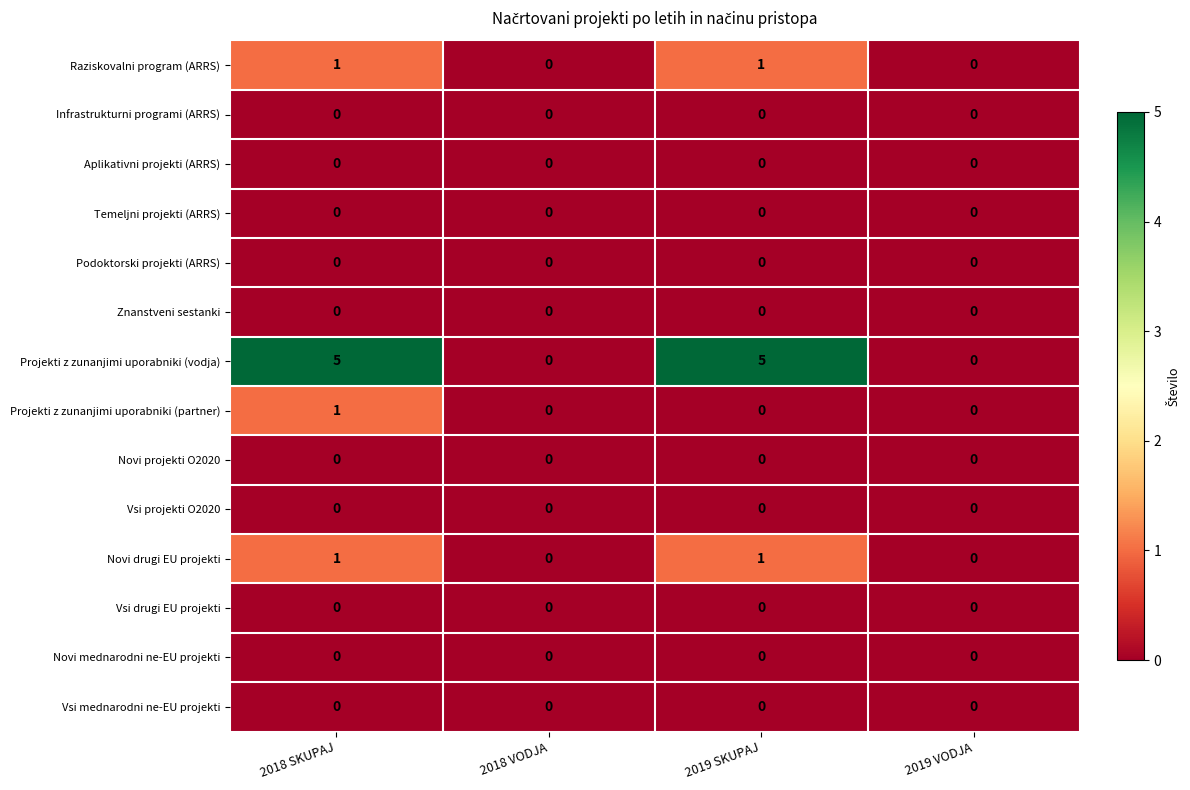

What is the total value across all series at 2018 SKUPAJ?

8